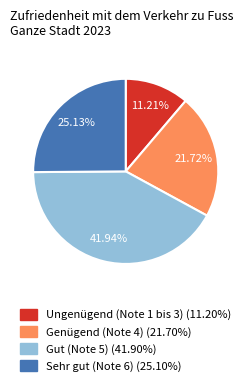

True or false: Gut (Note 5) accounts for 42% of the total.

True